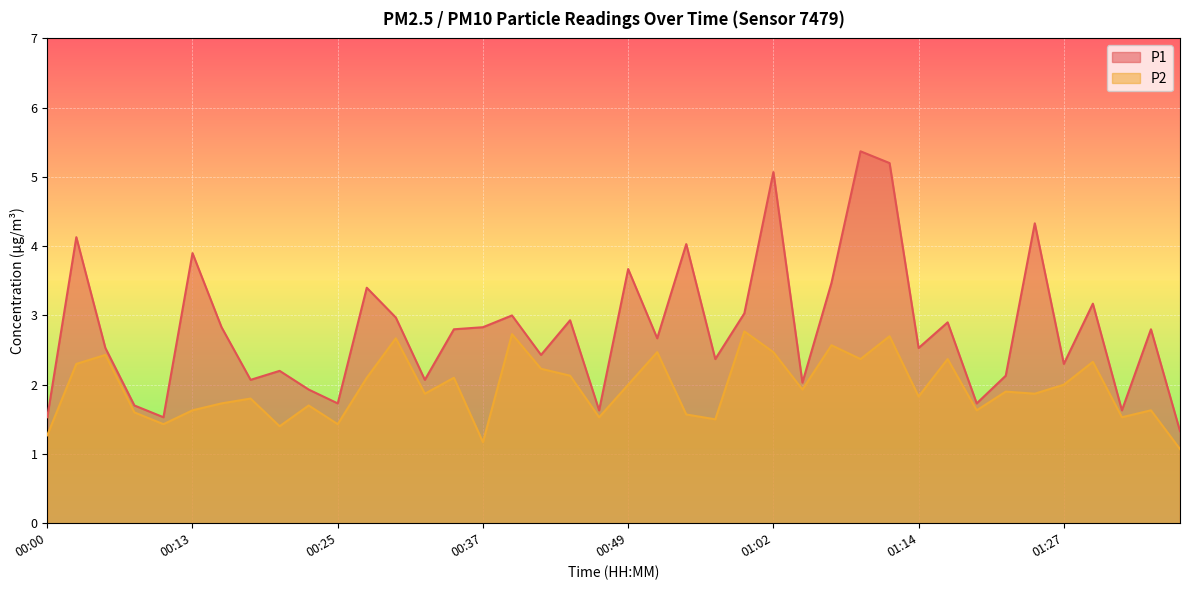

Rank the series at 01:34 from lowest to highest value.

P2, P1